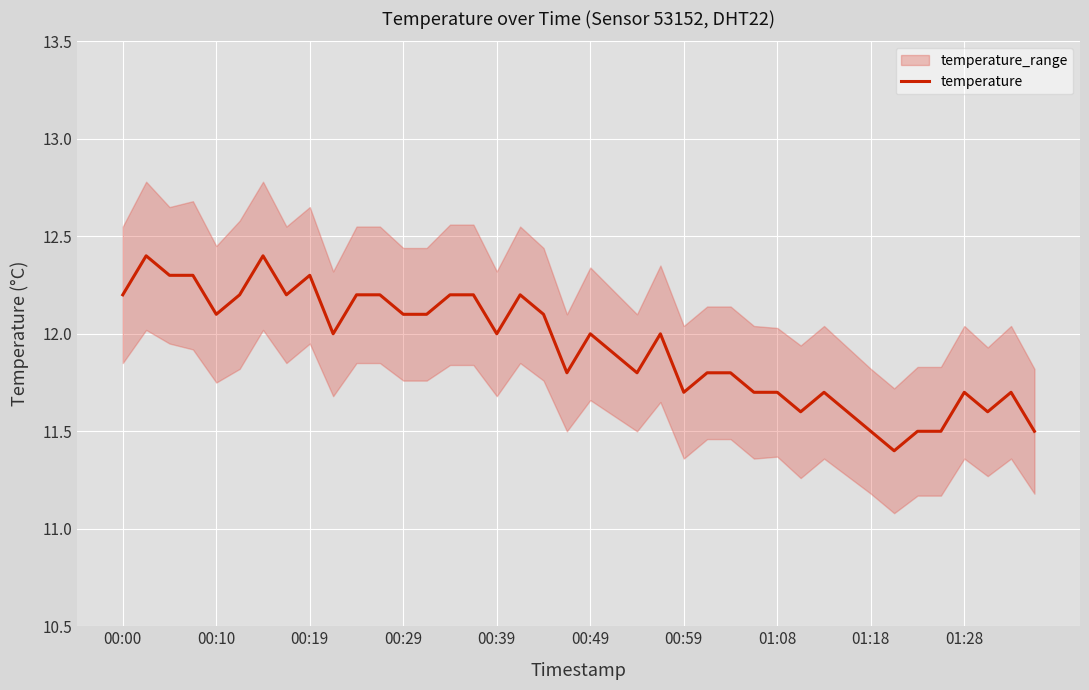

The temperature series shows 11.7 at 01:28. True or false?

True